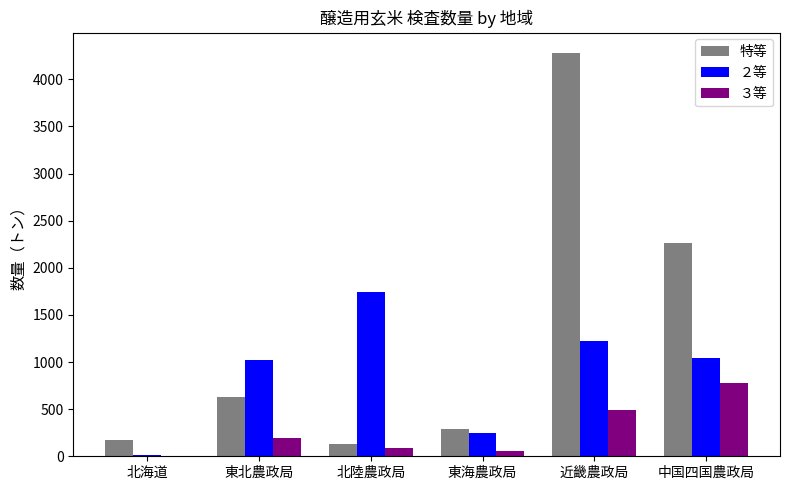

What is the maximum value shown in the chart?

4282.2